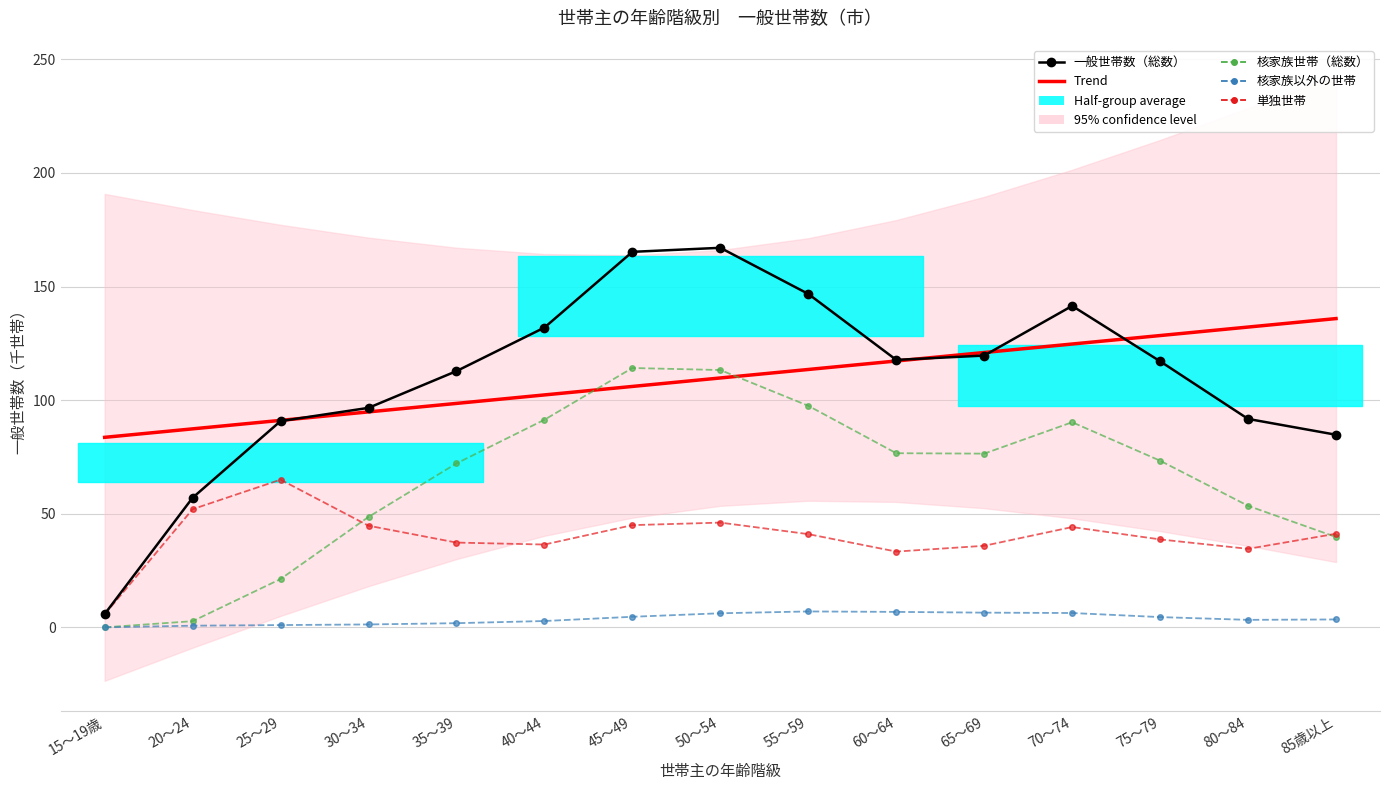

Is it true that 単独世帯 equals 19.7 at 35～39?

False